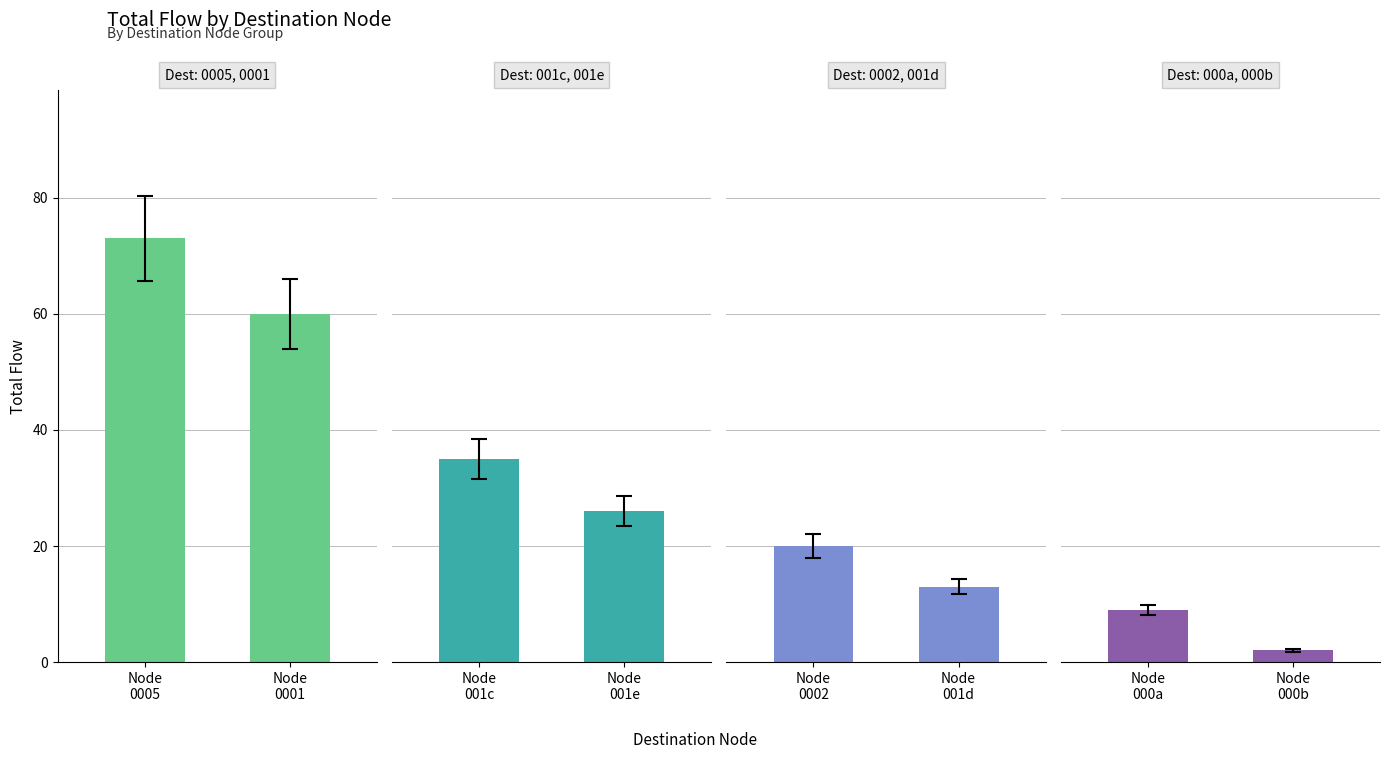

What is the difference between the Group 1 values at Node
0005 and Node
0001?

13